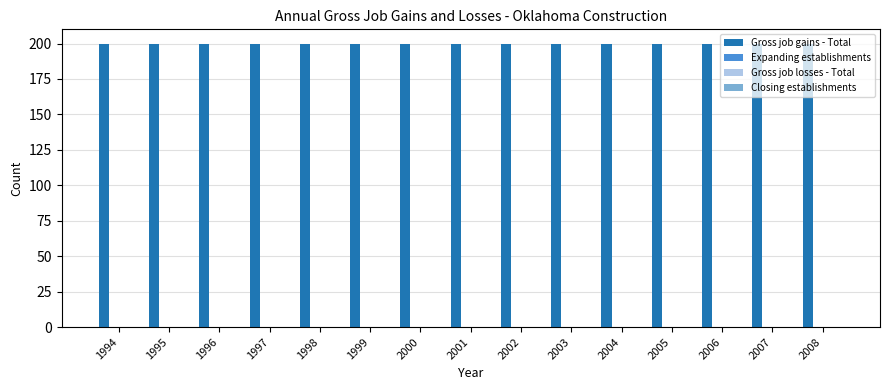

Reading left to right, what are all the values shown in this chart?

Gross job gains - Total: 1994=200	1995=200	1996=200	1997=200	1998=200	1999=200	2000=200	2001=200	2002=200	2003=200	2004=200	2005=200	2006=200	2007=200	2008=200
Expanding establishments: 1994=0	1995=0	1996=0	1997=0	1998=0	1999=0	2000=0	2001=0	2002=0	2003=0	2004=0	2005=0	2006=0	2007=0	2008=0
Gross job losses - Total: 1994=0	1995=0	1996=0	1997=0	1998=0	1999=0	2000=0	2001=0	2002=0	2003=0	2004=0	2005=0	2006=0	2007=0	2008=0
Closing establishments: 1994=0	1995=0	1996=0	1997=0	1998=0	1999=0	2000=0	2001=0	2002=0	2003=0	2004=0	2005=0	2006=0	2007=0	2008=0